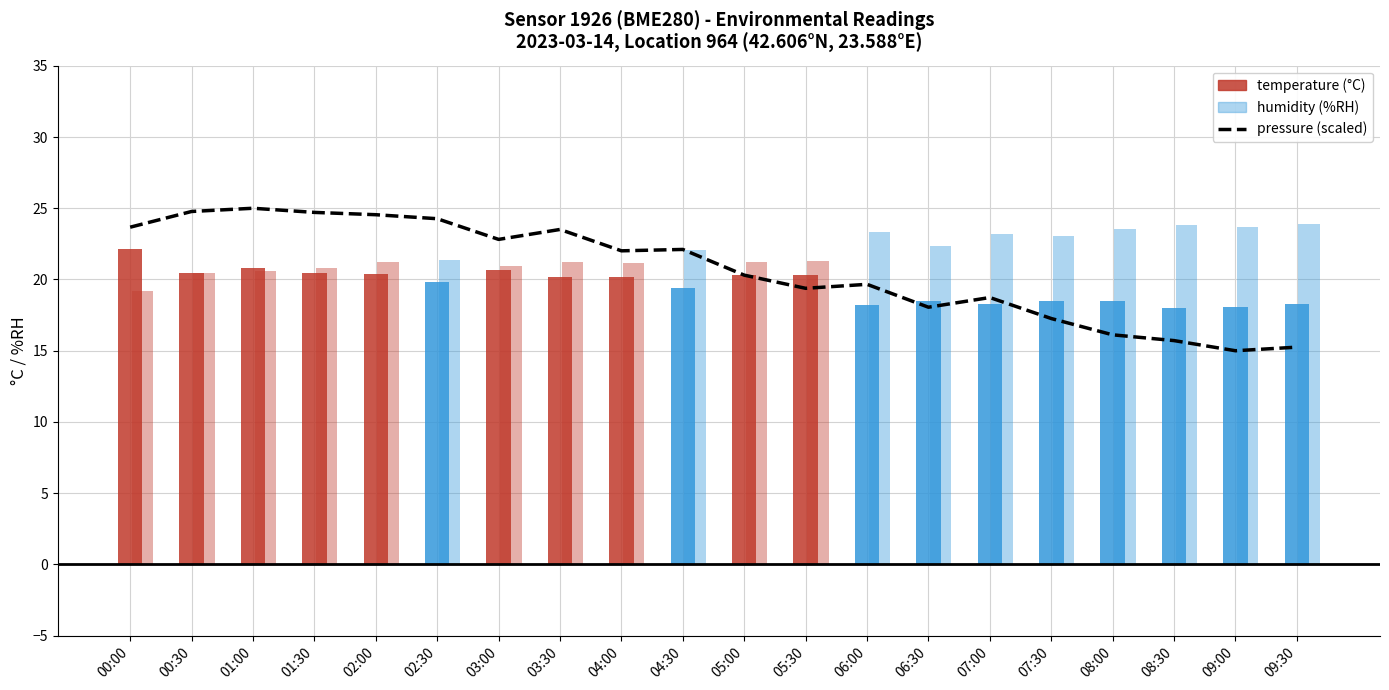

Reading left to right, extract all data points from this chart.

00:00=23.7	00:30=24.8	01:00=25.0	01:30=24.7	02:00=24.5	02:30=24.3	03:00=22.8	03:30=23.5	04:00=22.0	04:30=22.1	05:00=20.3	05:30=19.4	06:00=19.7	06:30=18.1	07:00=18.7	07:30=17.3	08:00=16.1	08:30=15.7	09:00=15.0	09:30=15.3